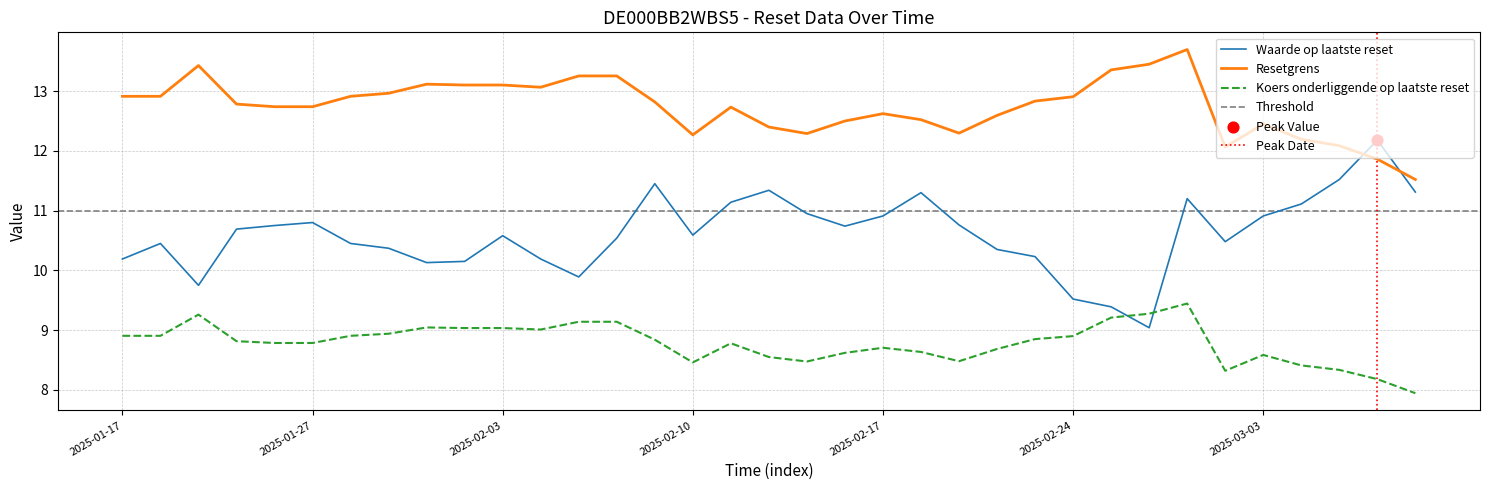

Is the value of Koers onderliggende op laatste reset at 2025-01-28 greater than the value of Resetgrens at 2025-01-21?

No